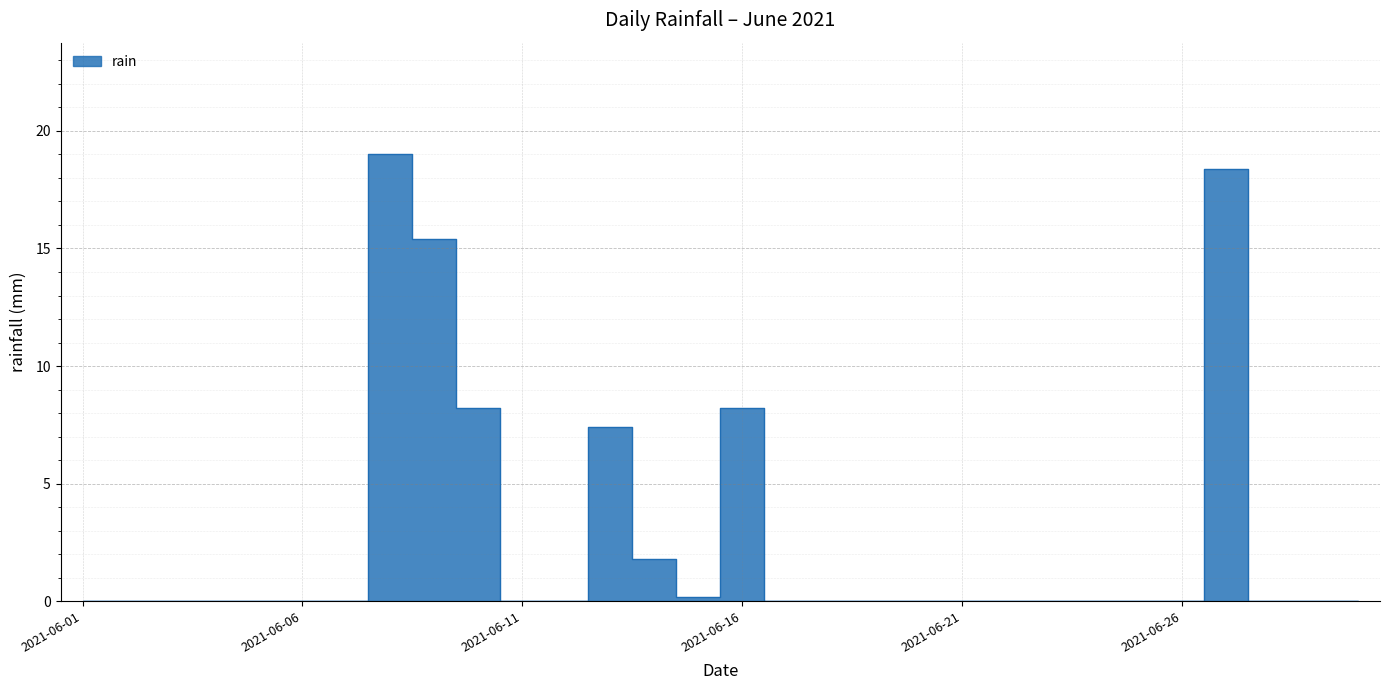

List the labels in order of value, smallest first.

2021-06-01, 2021-06-02, 2021-06-03, 2021-06-04, 2021-06-05, 2021-06-06, 2021-06-07, 2021-06-11, 2021-06-12, 2021-06-17, 2021-06-18, 2021-06-19, 2021-06-20, 2021-06-21, 2021-06-22, 2021-06-23, 2021-06-24, 2021-06-25, 2021-06-26, 2021-06-28, 2021-06-29, 2021-06-30, 2021-06-15, 2021-06-14, 2021-06-13, 2021-06-10, 2021-06-16, 2021-06-09, 2021-06-27, 2021-06-08